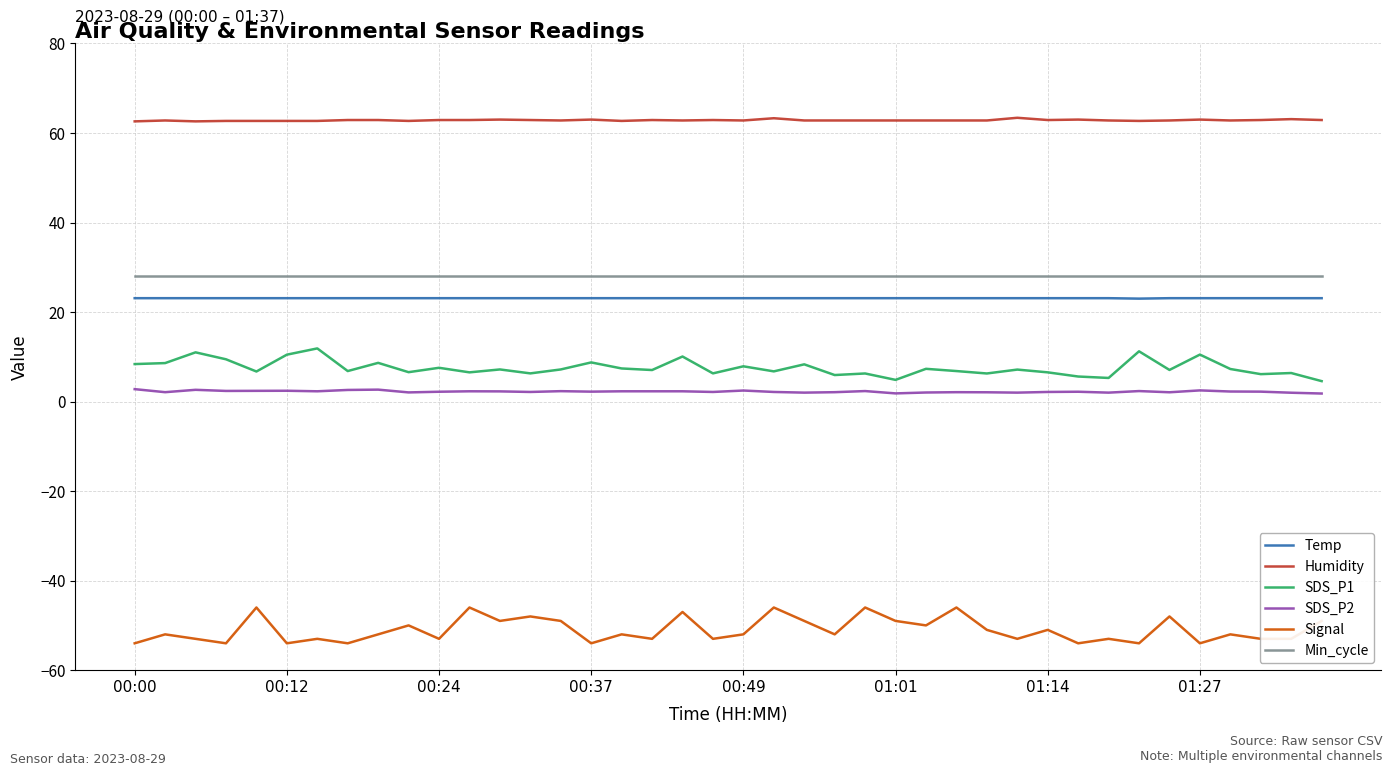

True or false: Min_cycle and SDS_P1 intersect in this chart.

False